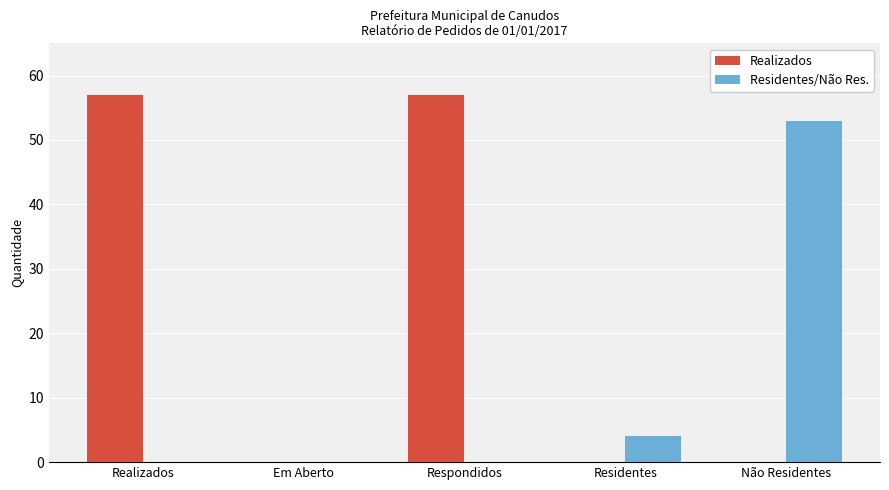

What are all the series names shown in the legend?

Realizados, Residentes/Não Res.